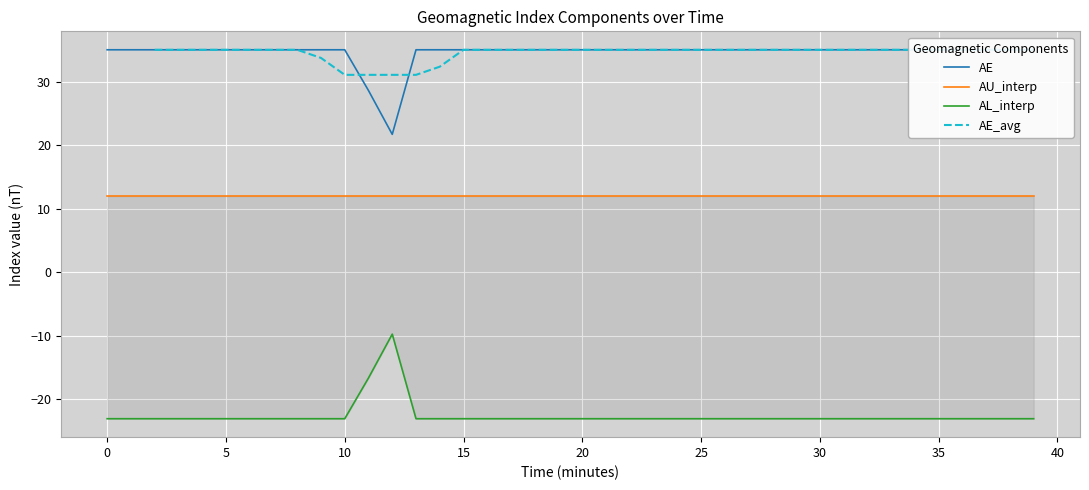

How many lines are shown in the chart?

4